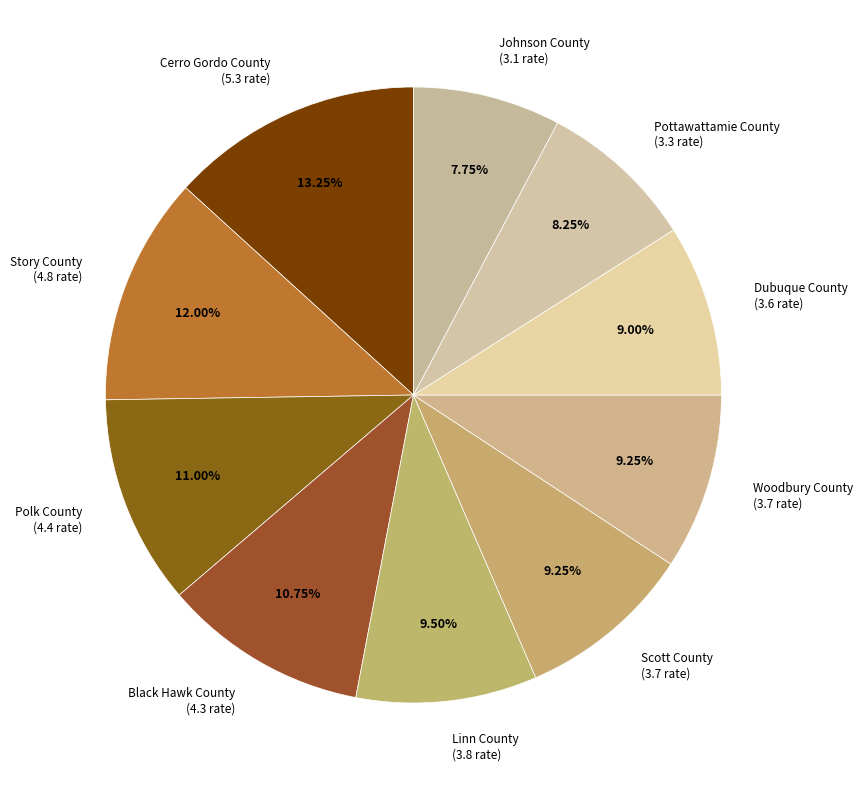

What is the largest slice in the pie chart?

Cerro Gordo County